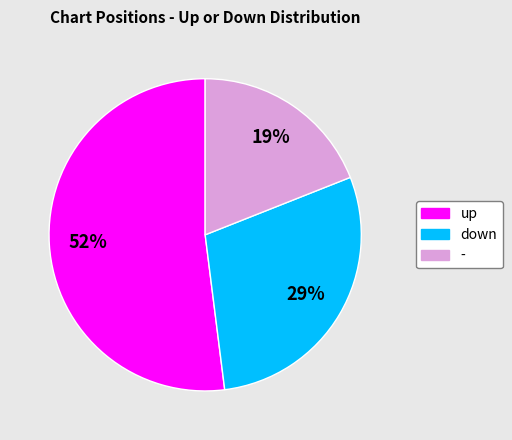

To the nearest percent, what portion does up represent?

52%